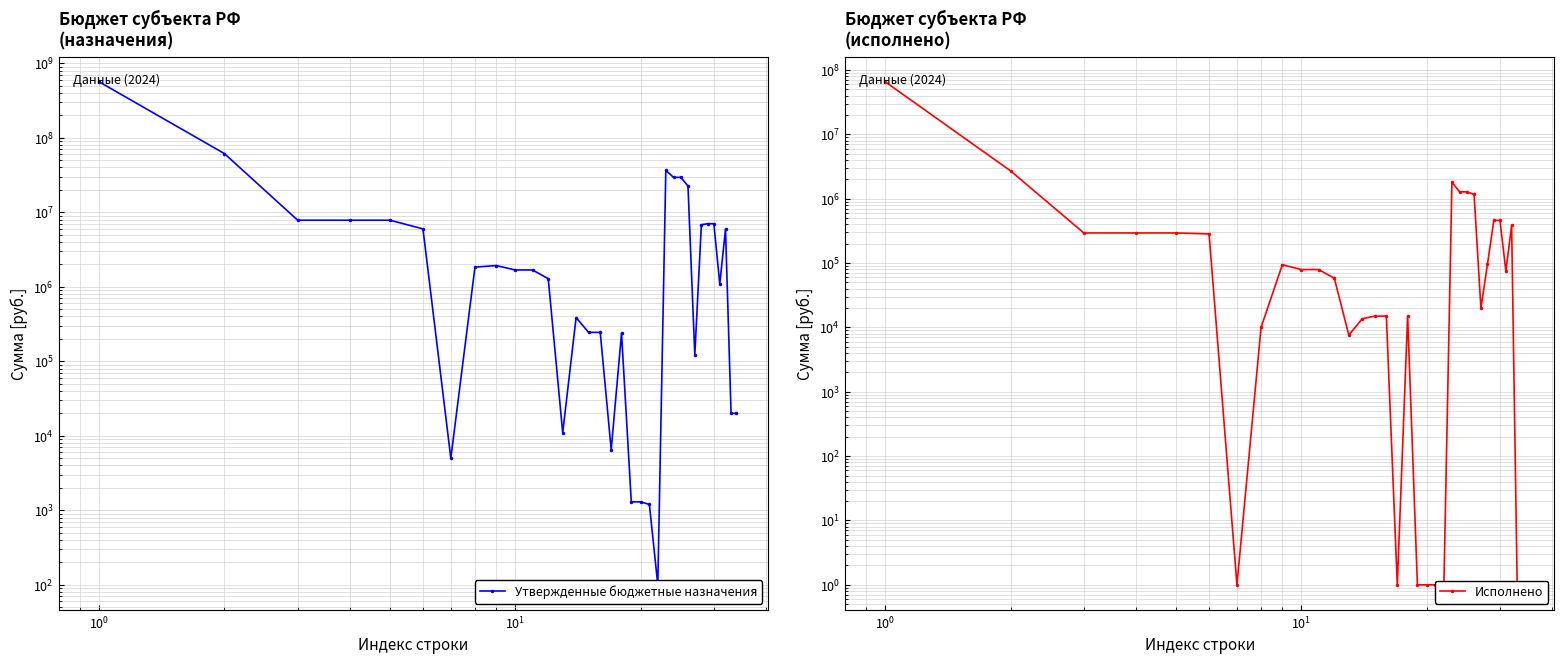

True or false: Утвержденные бюджетные назначения and Исполнено cross at least once.

False